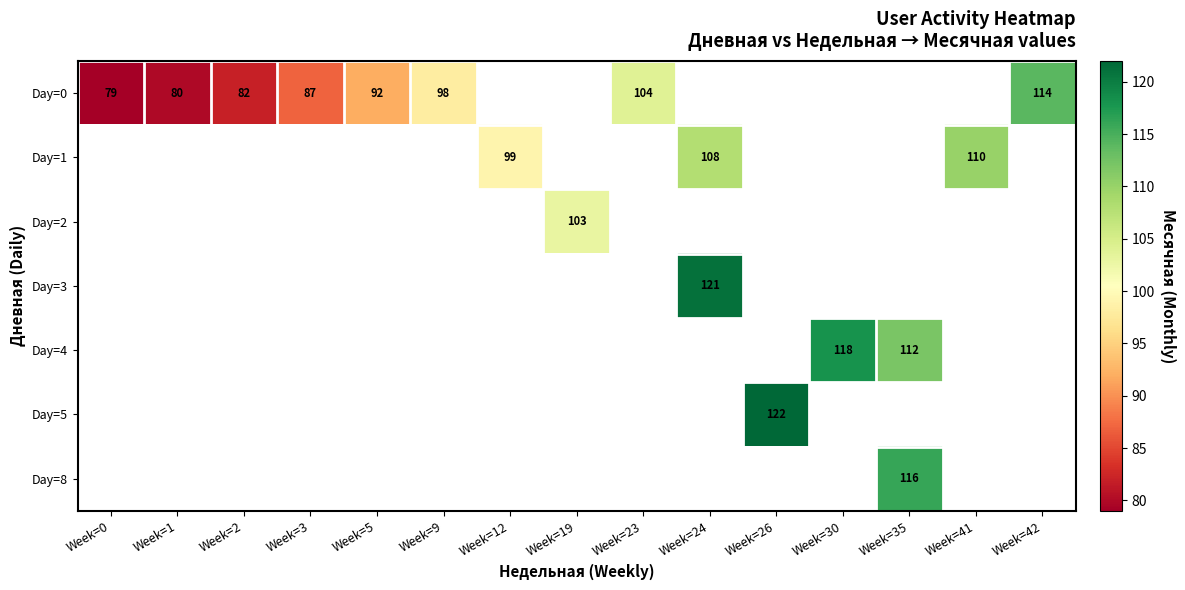

How many values in Day=8 are above zero?

1